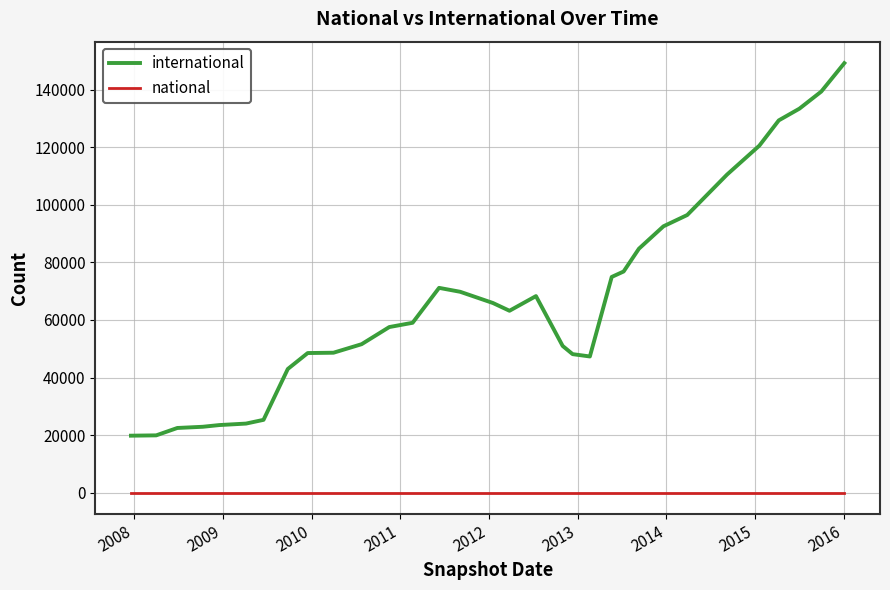

True or false: national and international cross at least once.

False